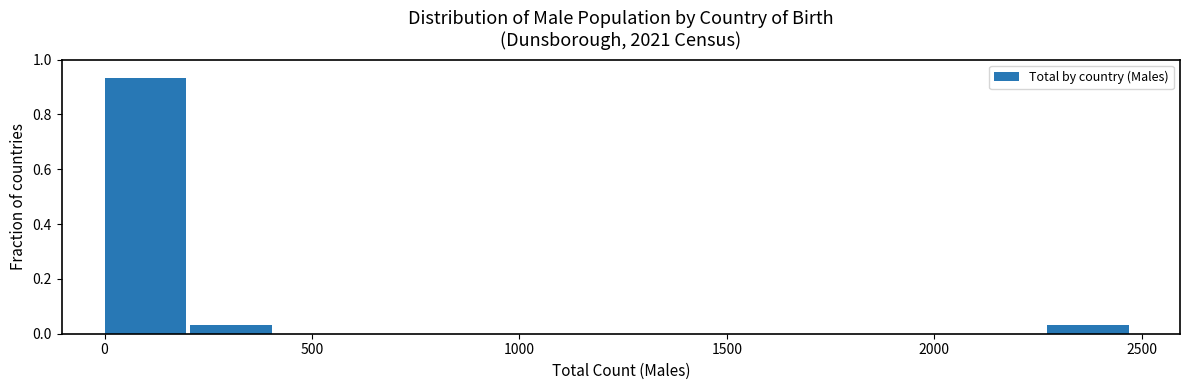

Reading left to right, transcribe this chart: for each bar, give the range it covers on the x-axis and its height. Neither the bar edges nor the heights are printed on the chart, so give them approximately, as read against the axes.

0 to 200: 0.94
200 to 400: 0.04
400 to 600: 0
600 to 850: 0
850 to 1050: 0
1050 to 1250: 0
1250 to 1450: 0
1450 to 1650: 0
1650 to 1850: 0
1850 to 2050: 0
2050 to 2250: 0
2250 to 2500: 0.04